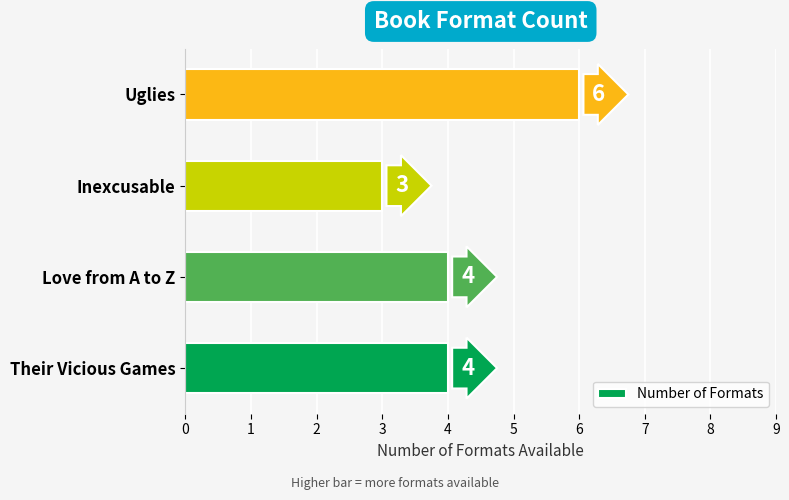

How many values are between 4 and 6?

3